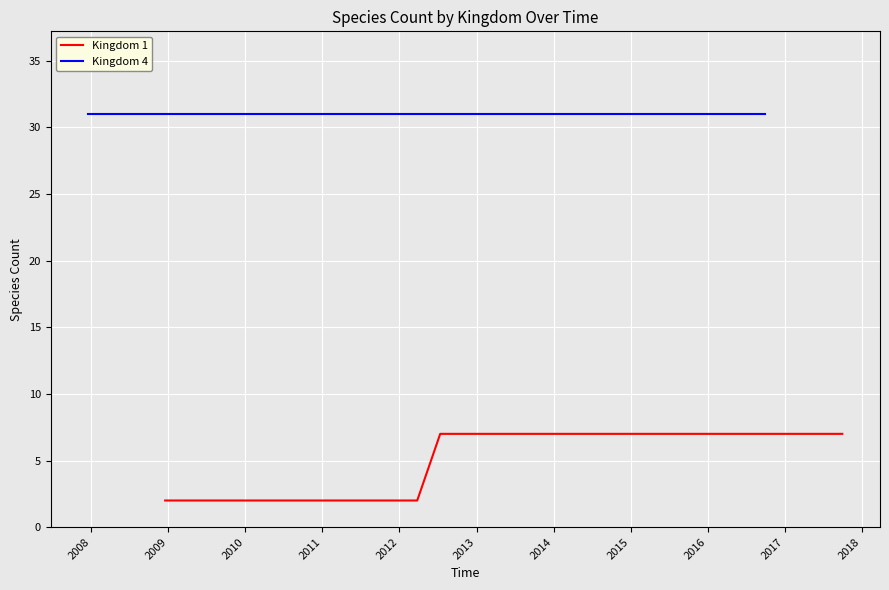

The Kingdom 1 series shows 10 at 2017. True or false?

False